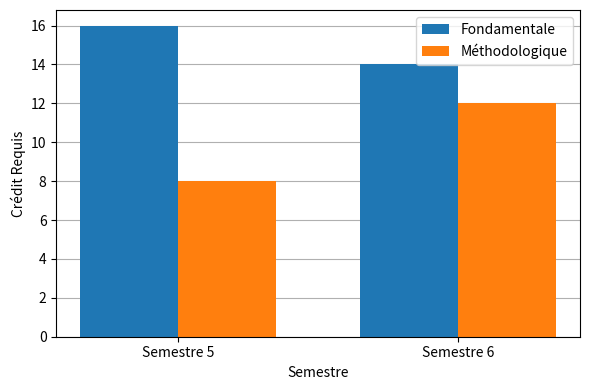

Rank the series by their maximum value, from lowest to highest.

Méthodologique, Fondamentale